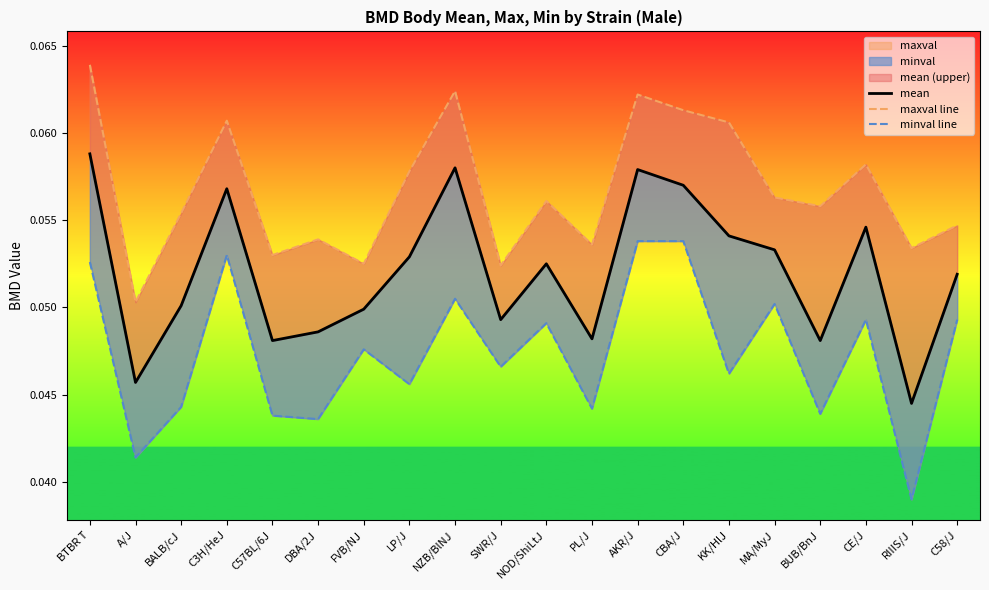

Which category has the highest value in the minval line series?

AKR/J